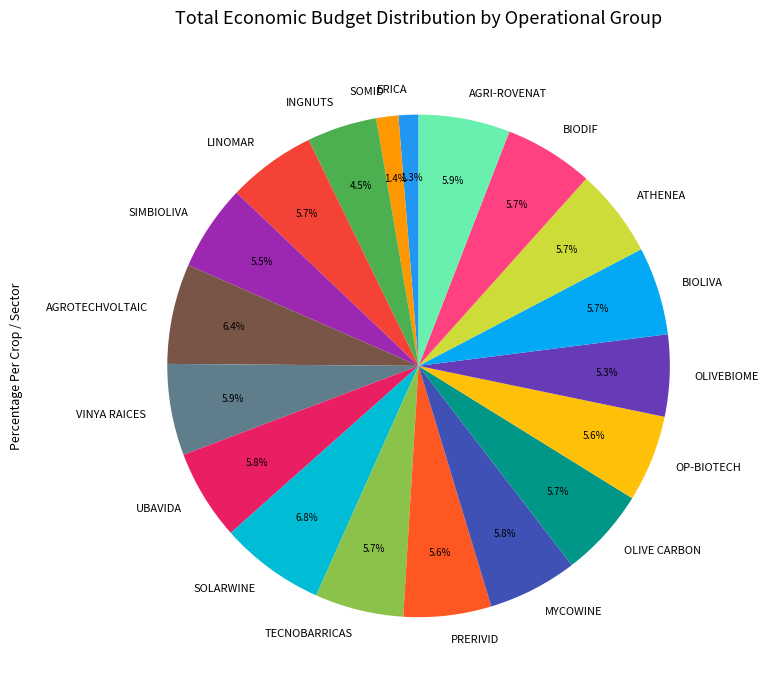

Do BIODIF and VINYA RAICES together represent more than half of the pie?

No